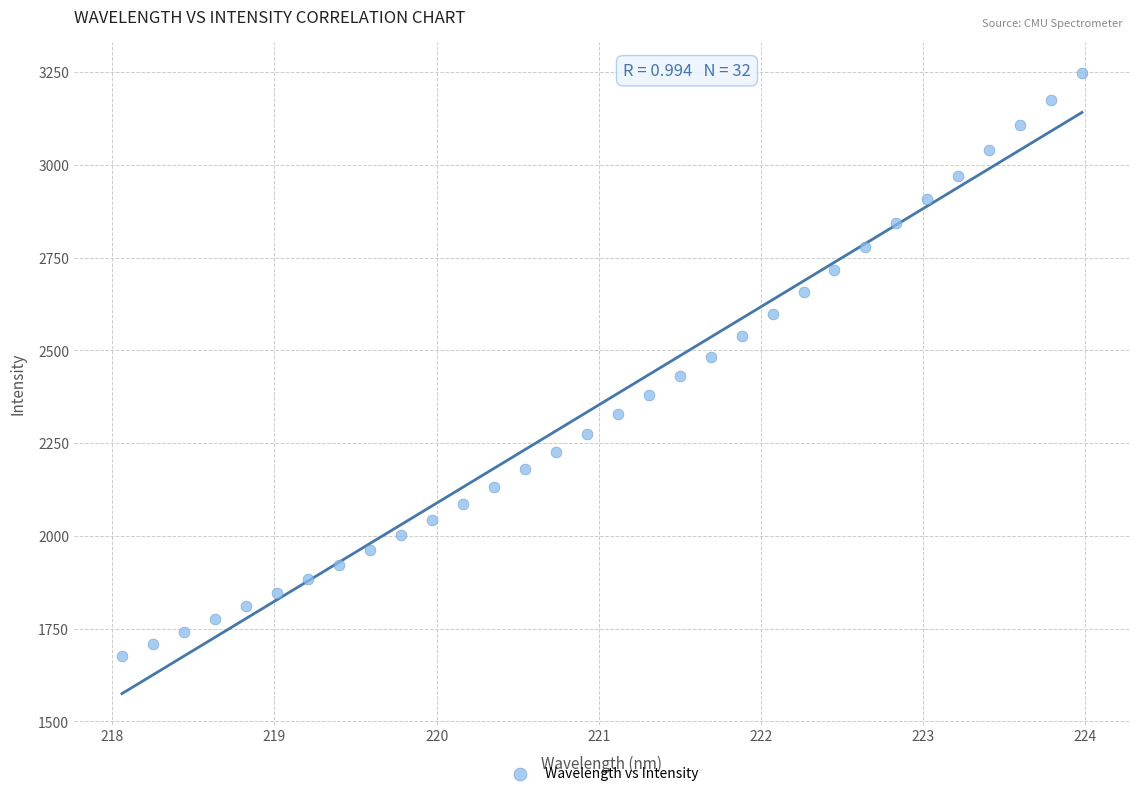

What is the range of Y values (max minus min)?

1571.5